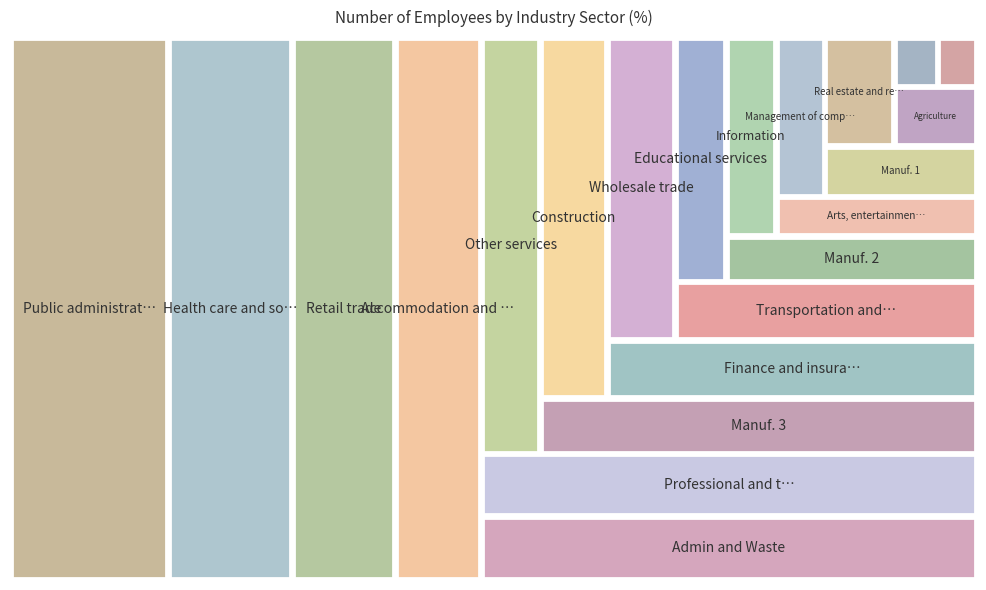

Reading left to right, extract all data points from this chart.

12.8	16.4	10.6	8.9	6.0	6.0	4.6	4.1	3.4	1.9	3.9	4.7	1.5	2.4	1.4	1.5	4.6	2.2	1.5	0.9	0.4	0.4